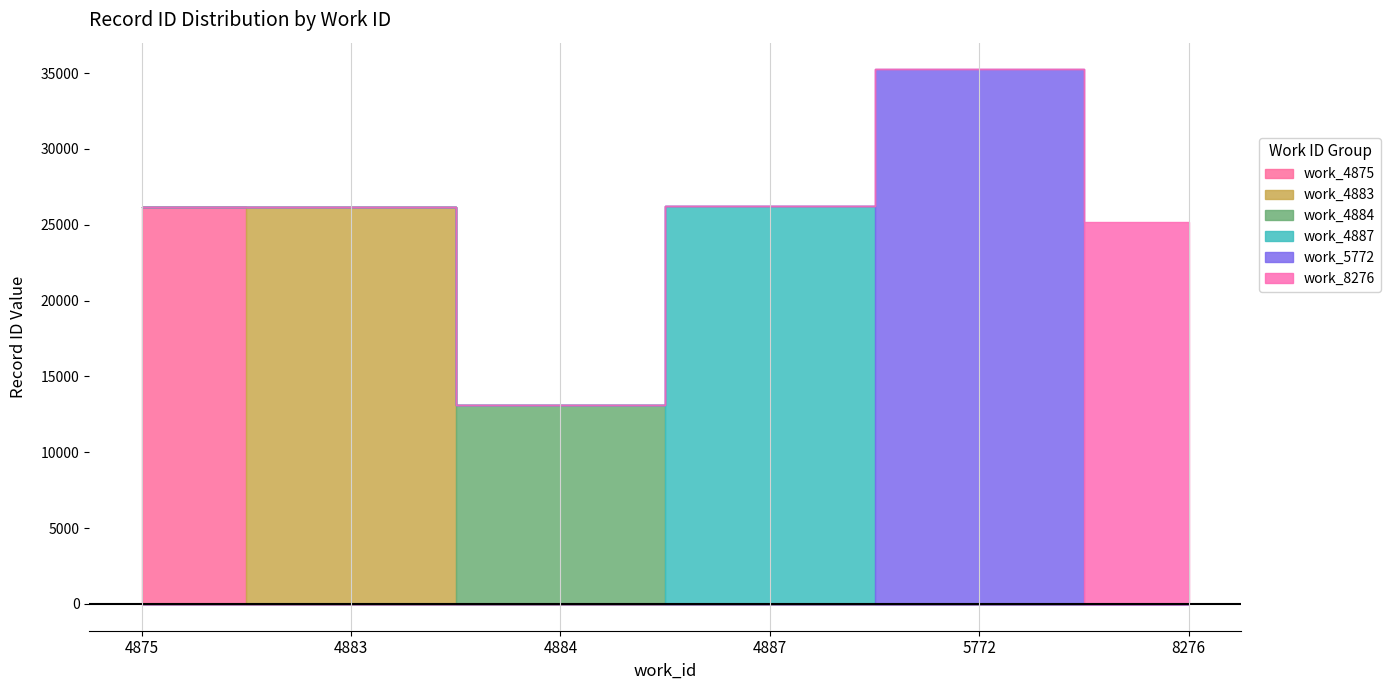

What is the minimum value shown in the chart?

13059